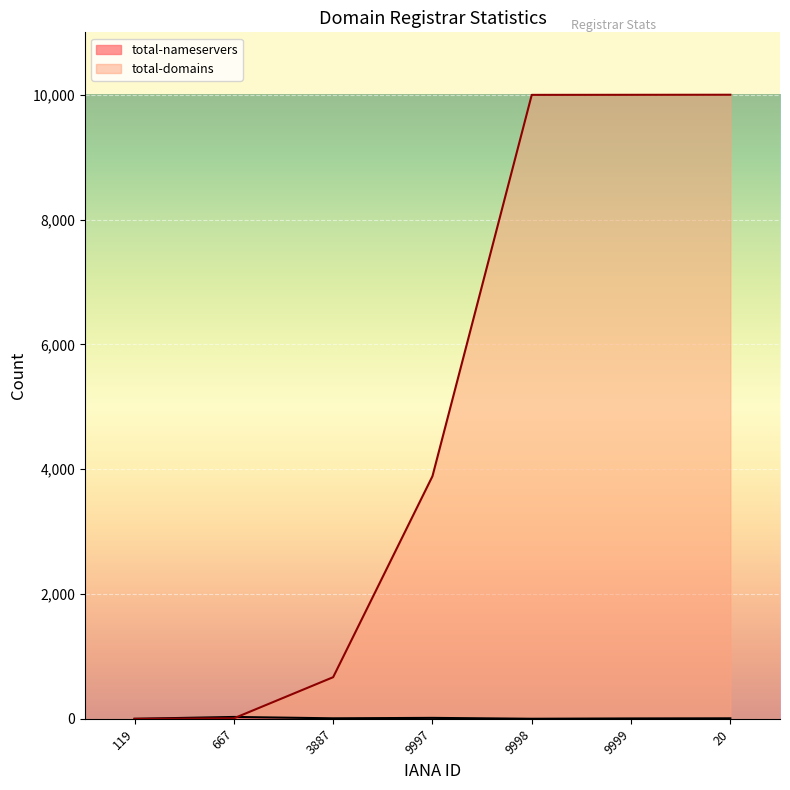

Where is total-domains nearest to the value 4999?

9997